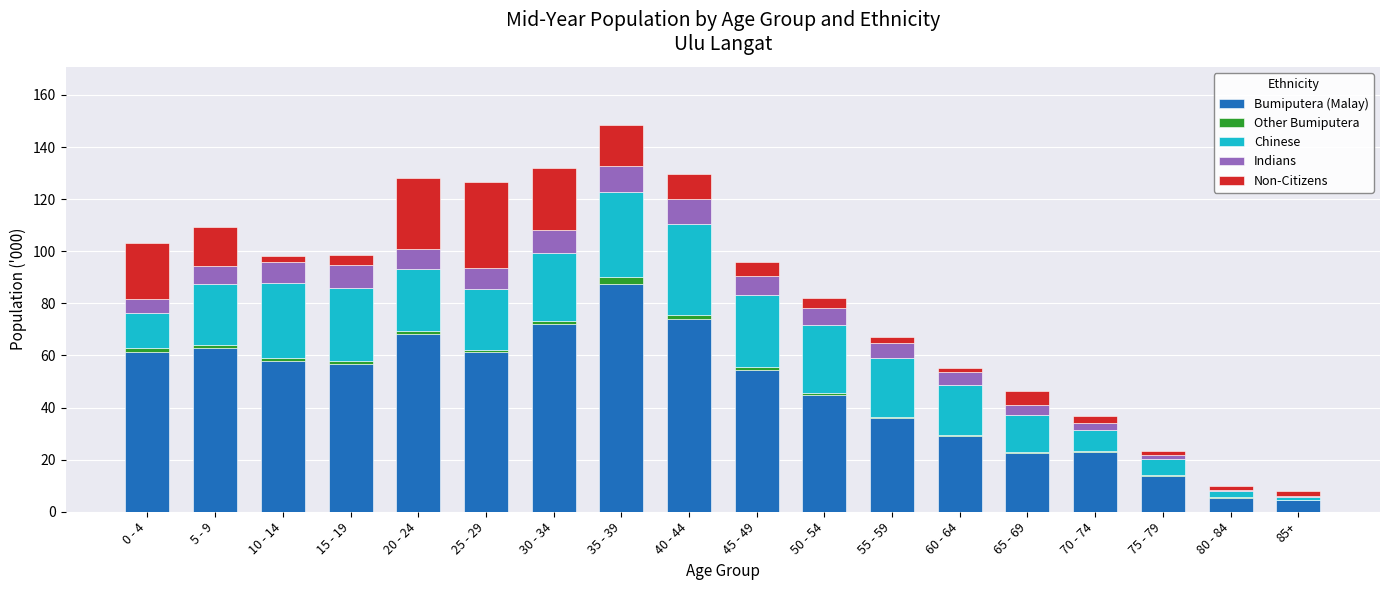

How many categories are shown in the chart?

18